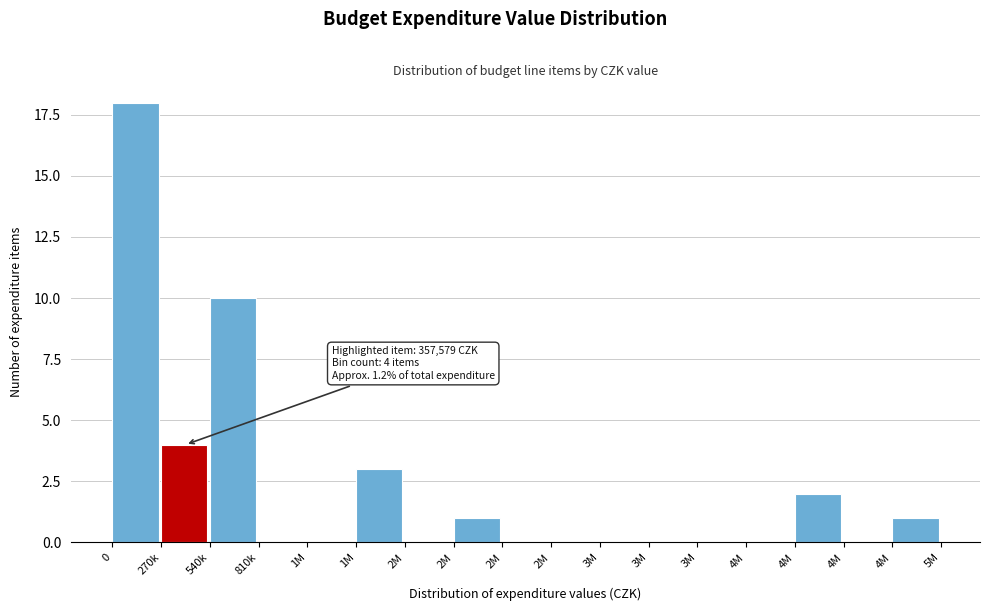

How many data points does each series have?

17